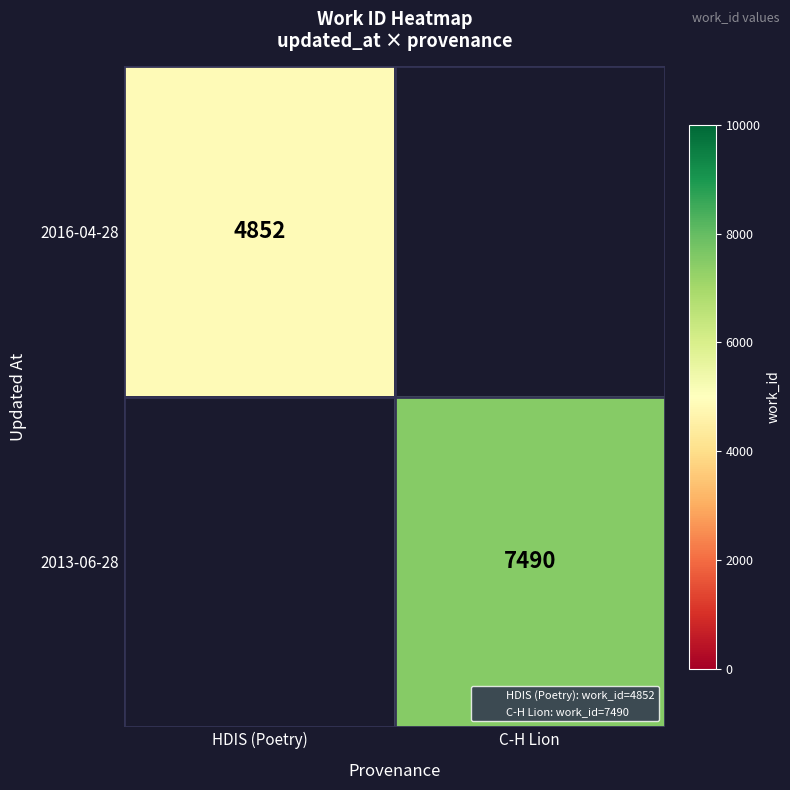

Is the value of 2016-04-28 at C-H Lion greater than the value of 2013-06-28 at HDIS (Poetry)?

No